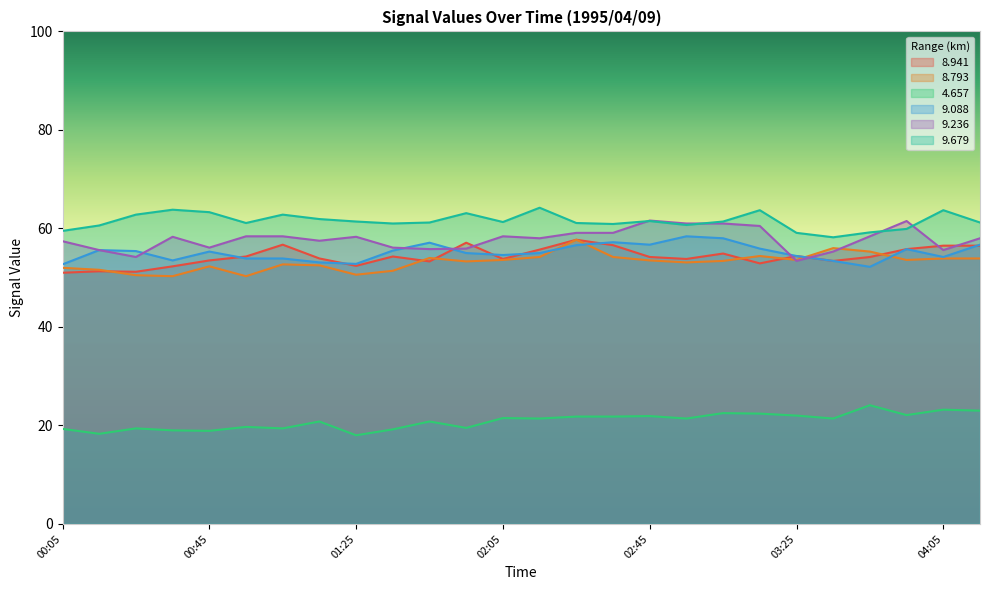

True or false: 8.793 and 4.657 cross at least once.

False